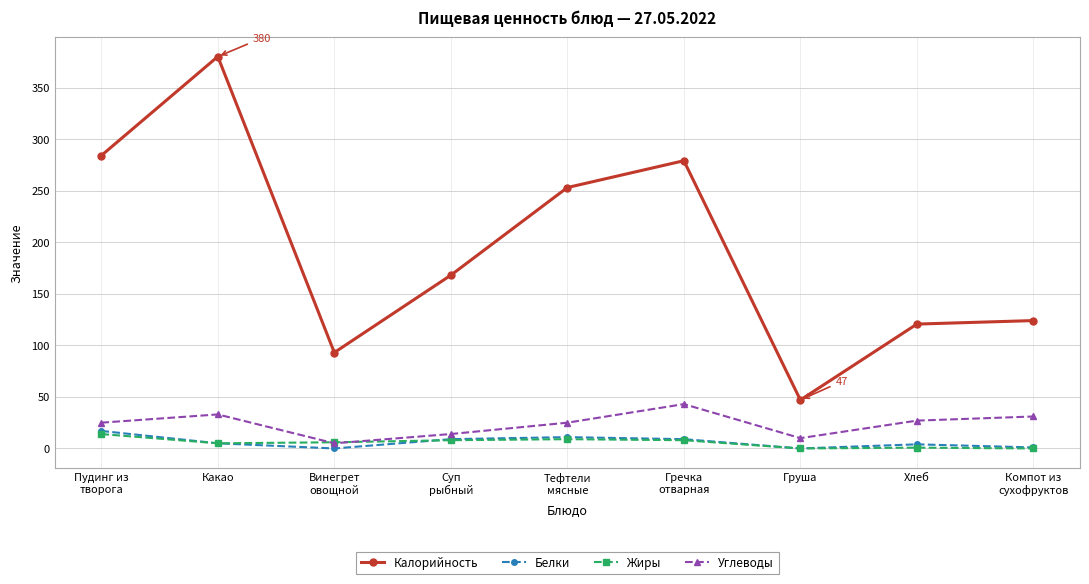

Is the value of Жиры at Компот из
сухофруктов greater than the value of Белки at Пудинг из
творога?

No